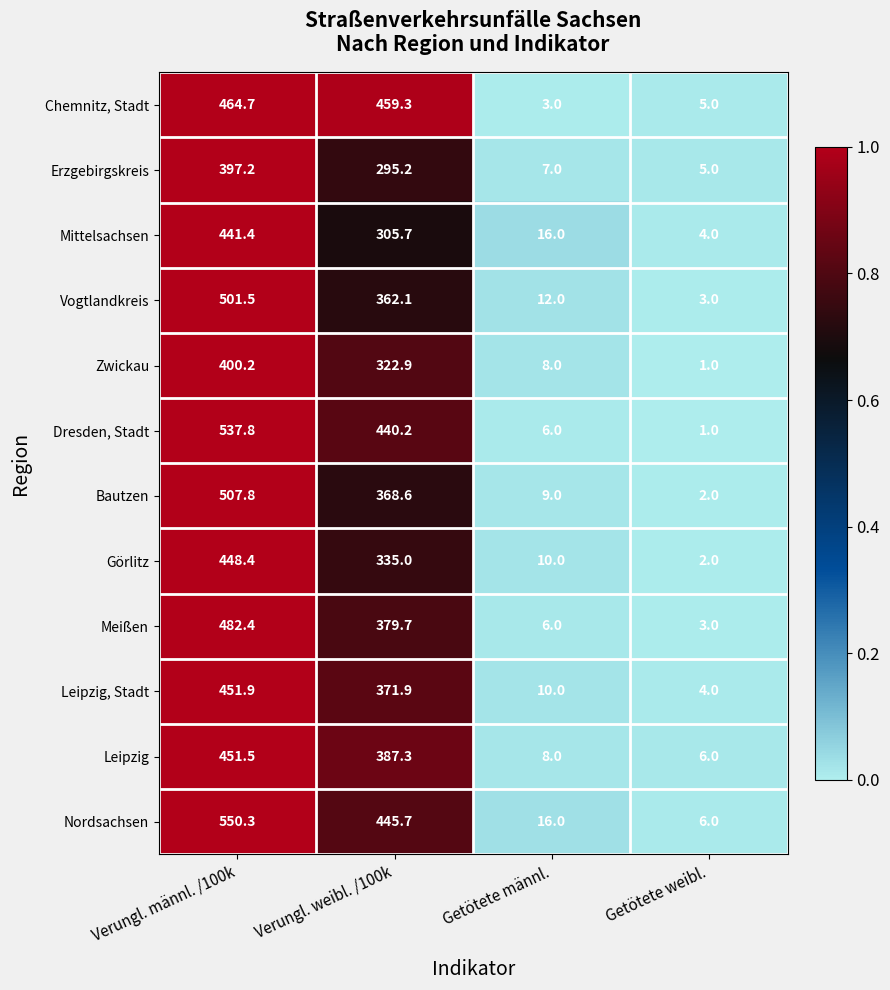

Is it true that Nordsachsen equals 16.0 at Getötete männl.?

True